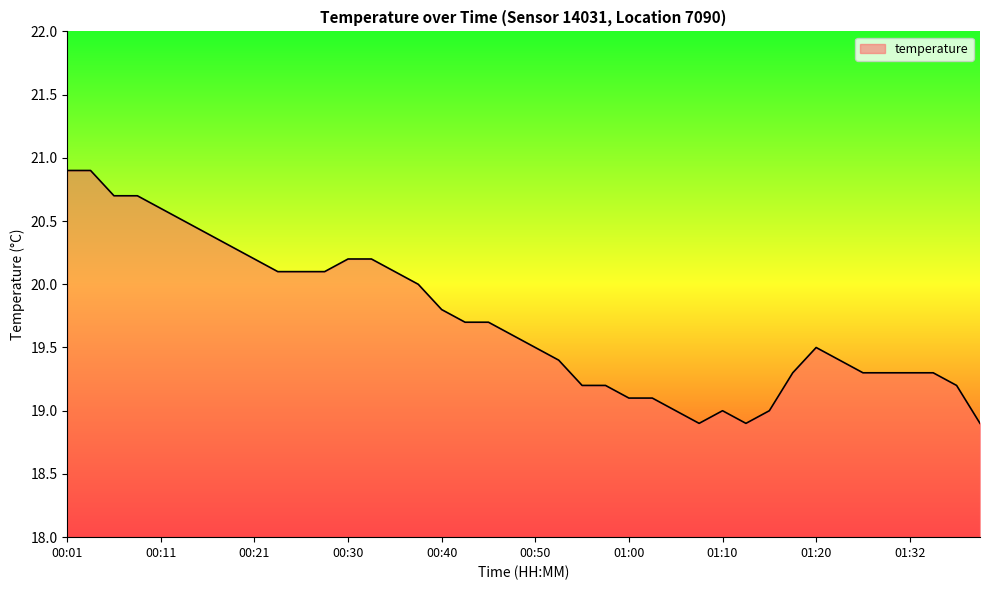

What is the minimum value shown in the chart?

18.9